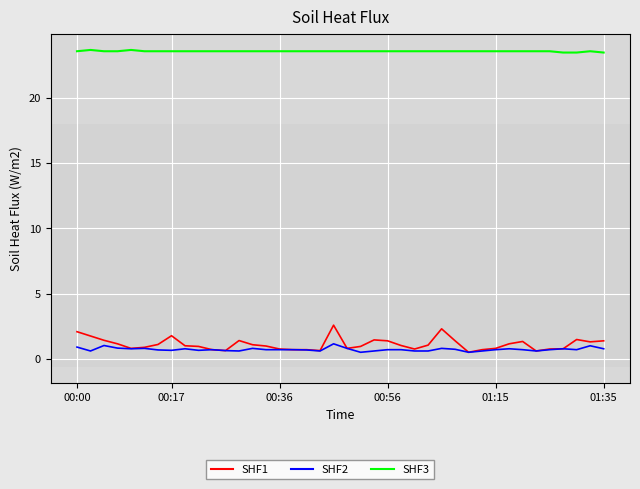

What is the lowest value of the SHF3 series?

23.5